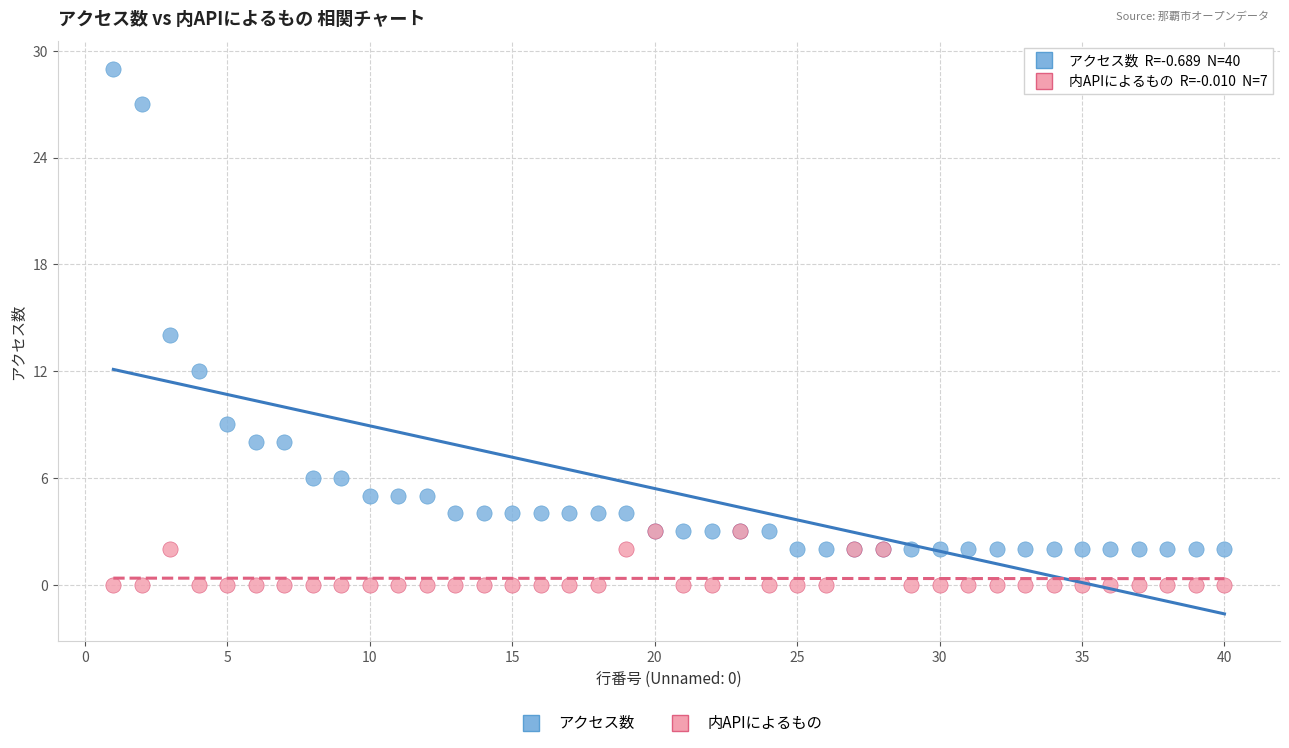

In the アクセス数 series, what Y value is closest to 15?

14